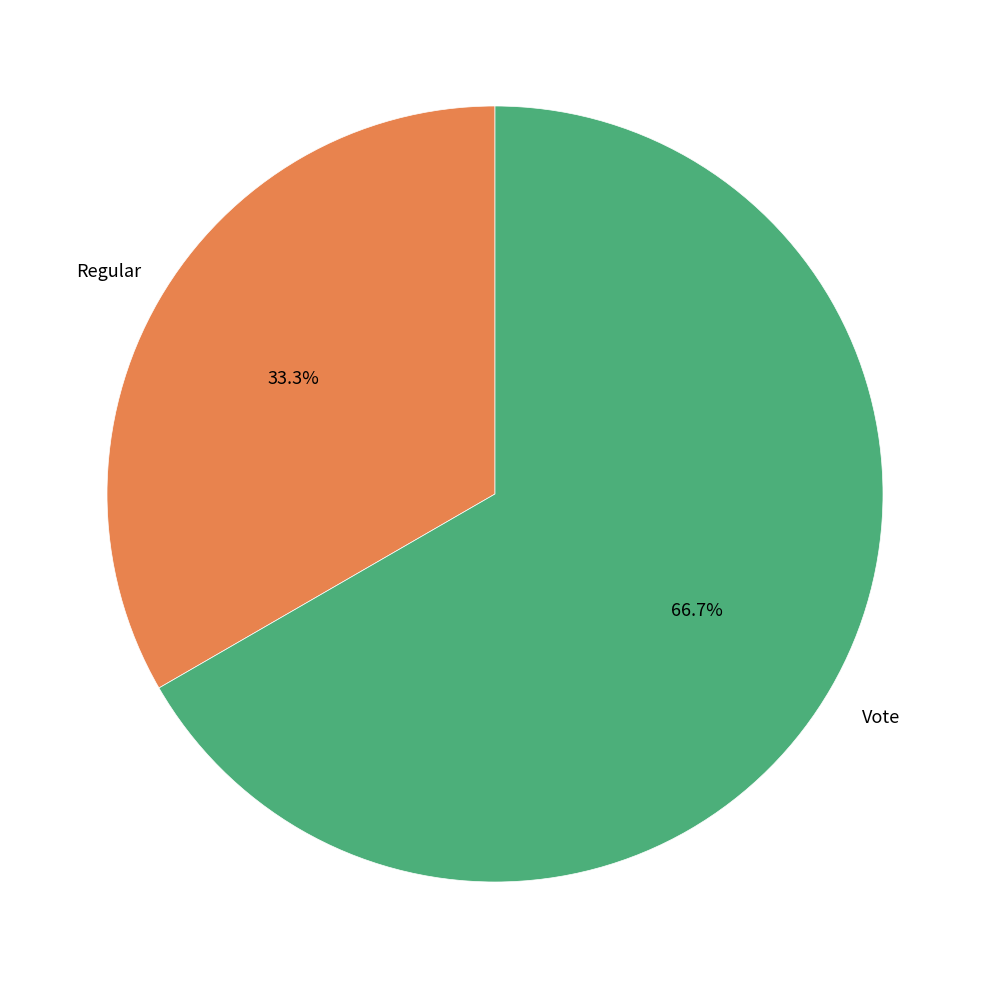

Is there a majority slice in this chart?

Yes